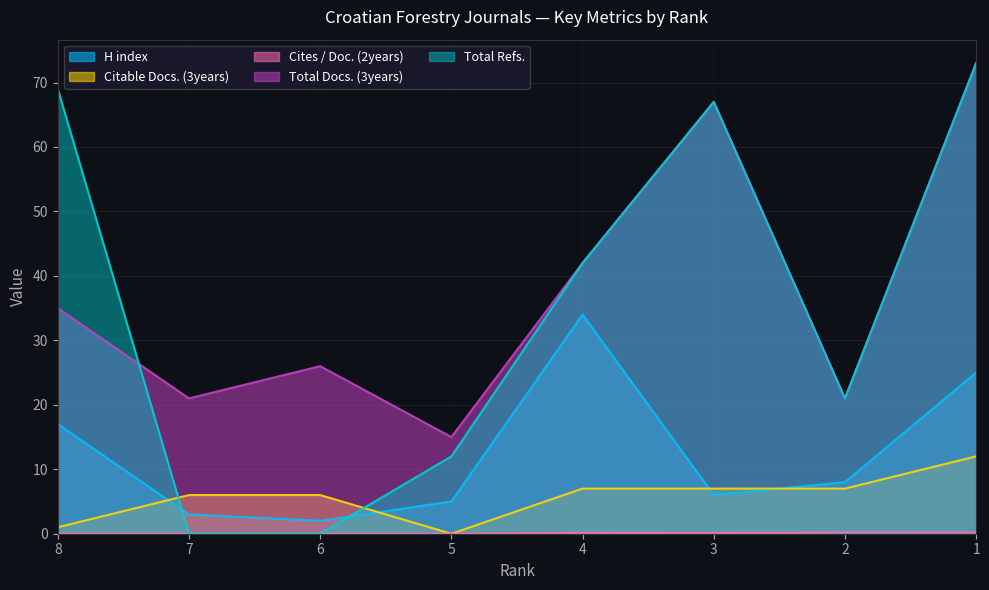

The Total Docs. (3years) series shows 19.0 at 1. True or false?

False